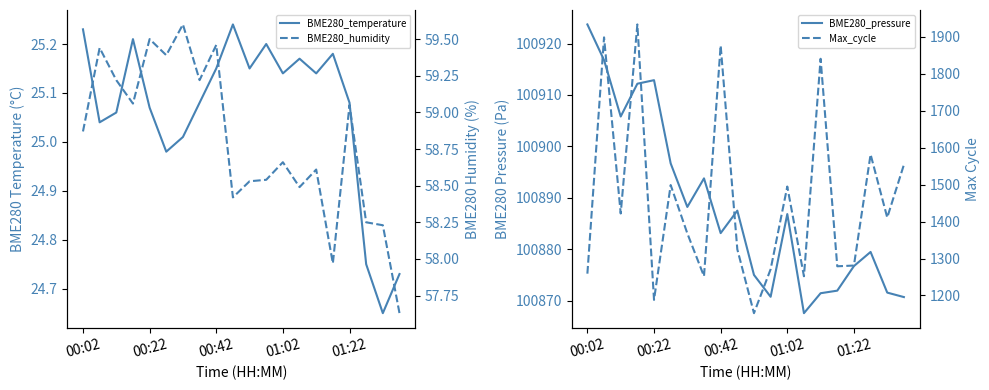

How many values in the Max_cycle series are below 1411?

10